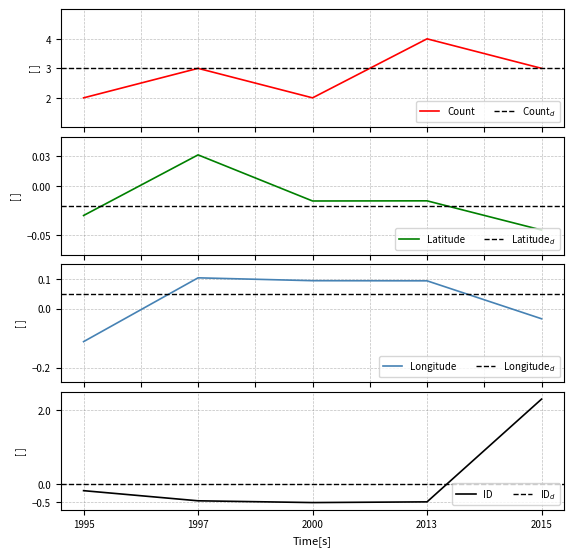

Which category has the highest value in the ID series?

2015